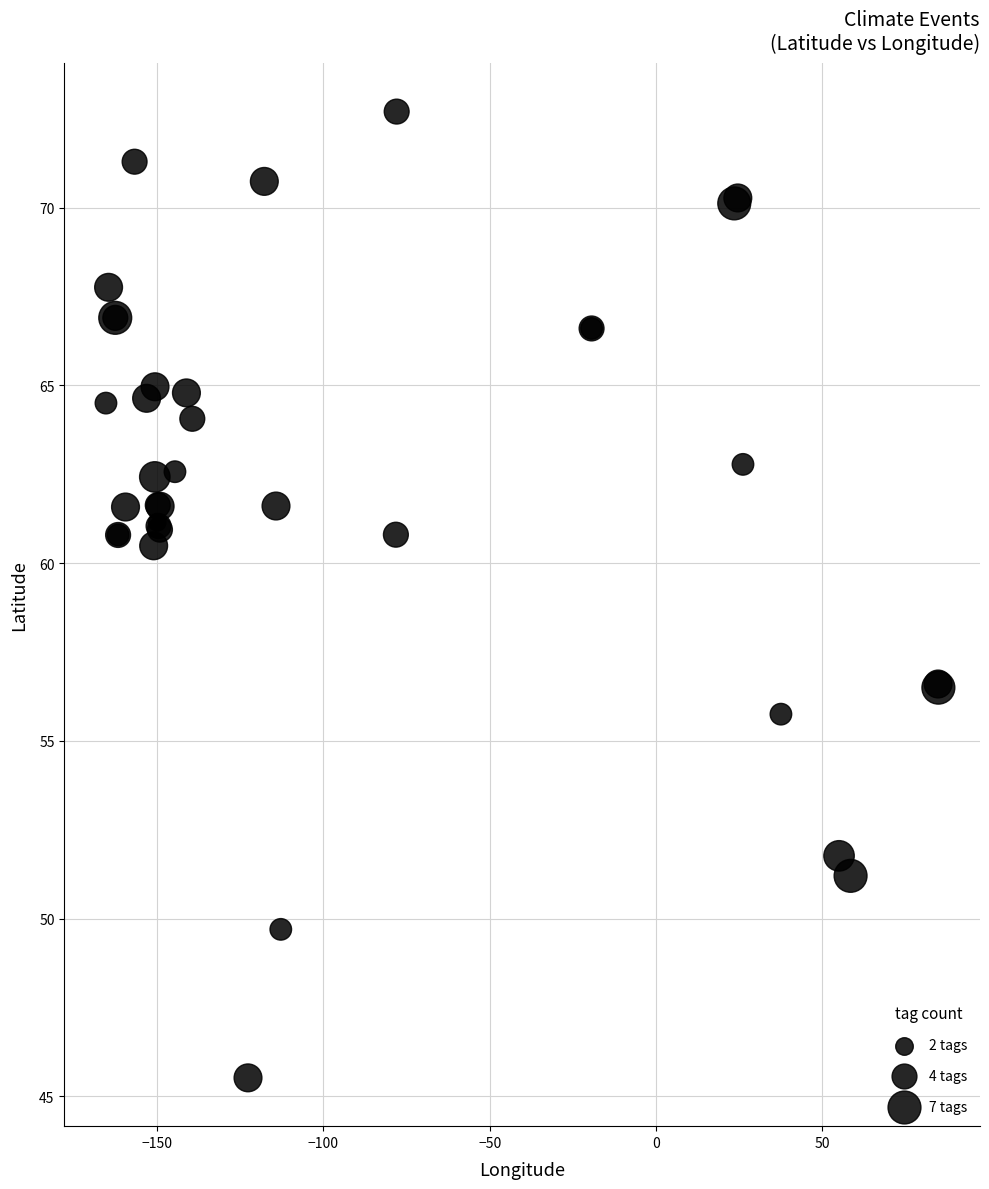

What Y value in the scatter plot is closest to 59?

60.5